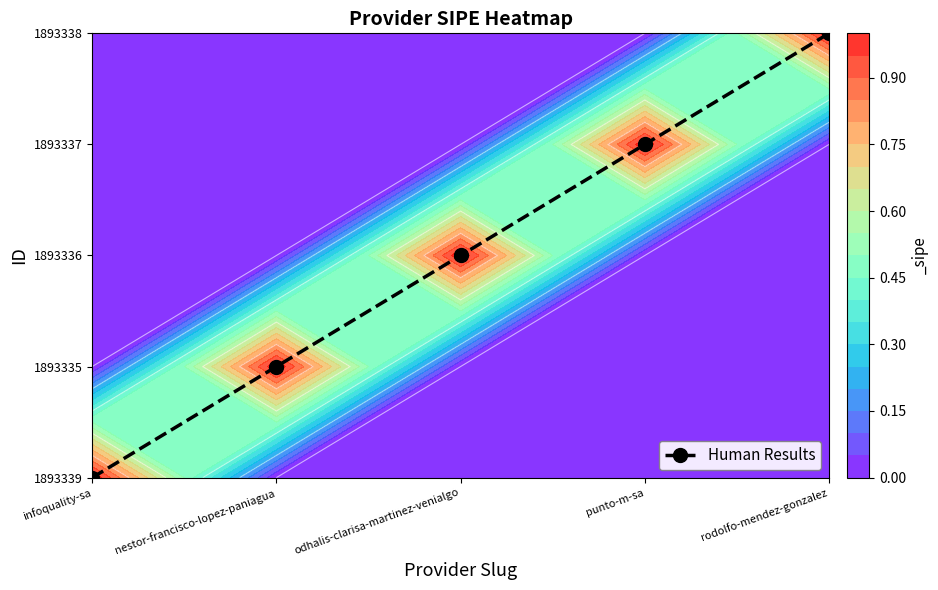

Between punto-m-sa and rodolfo-mendez-gonzalez, which is larger?

rodolfo-mendez-gonzalez